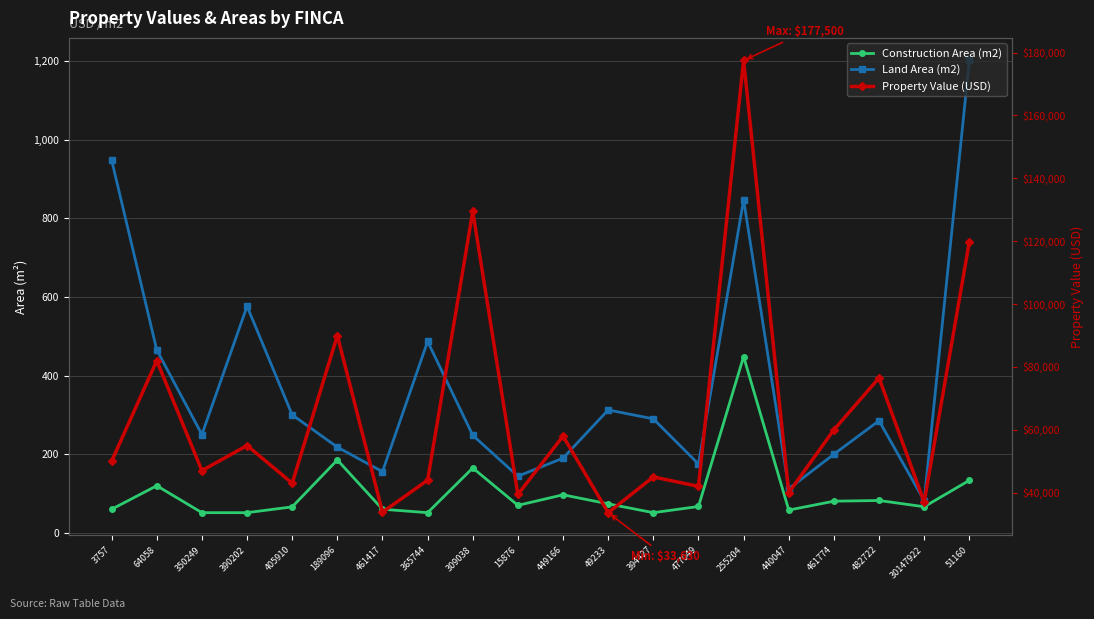

Which series has the widest spread of values?

Property Value (USD)